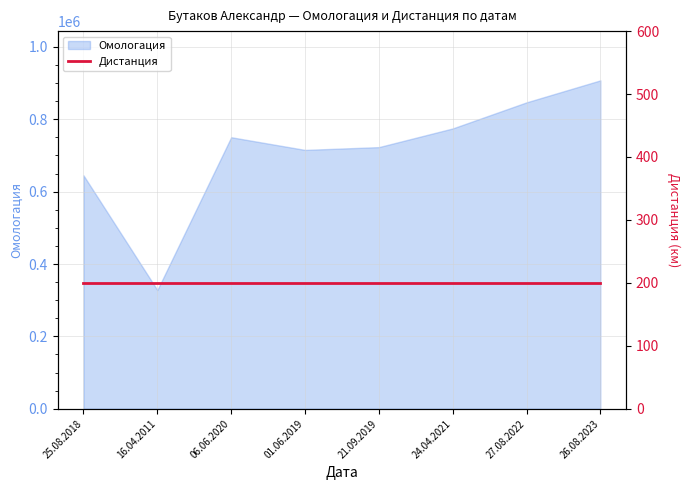

How many data points are above 750396?

3